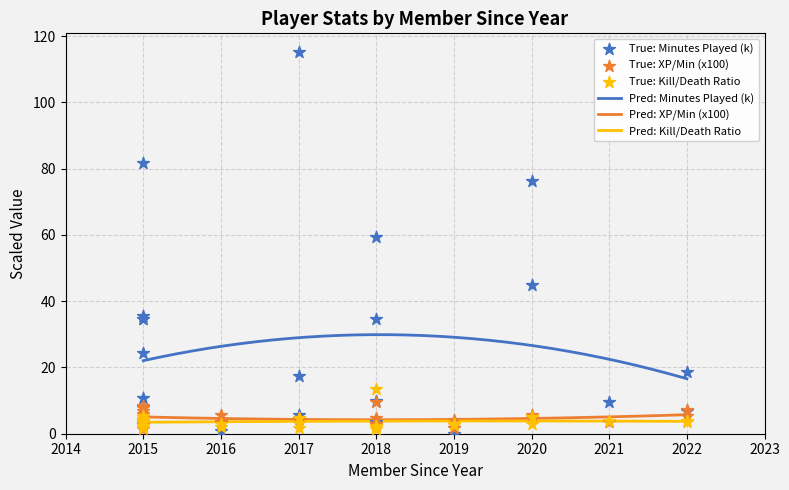

At how many categories does at least one series exceed 80?

2